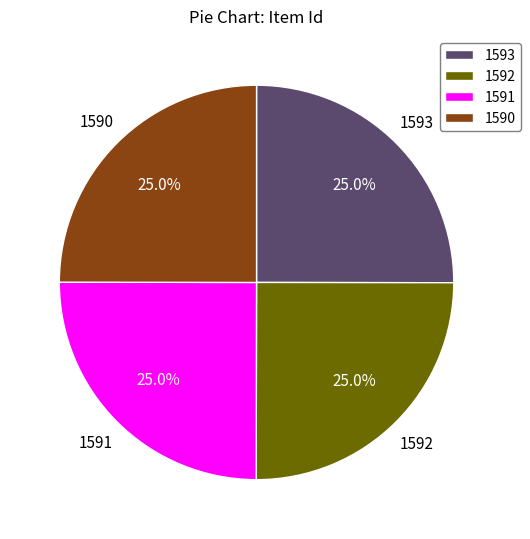

What percentage is NOT represented by 1592?

75.0%